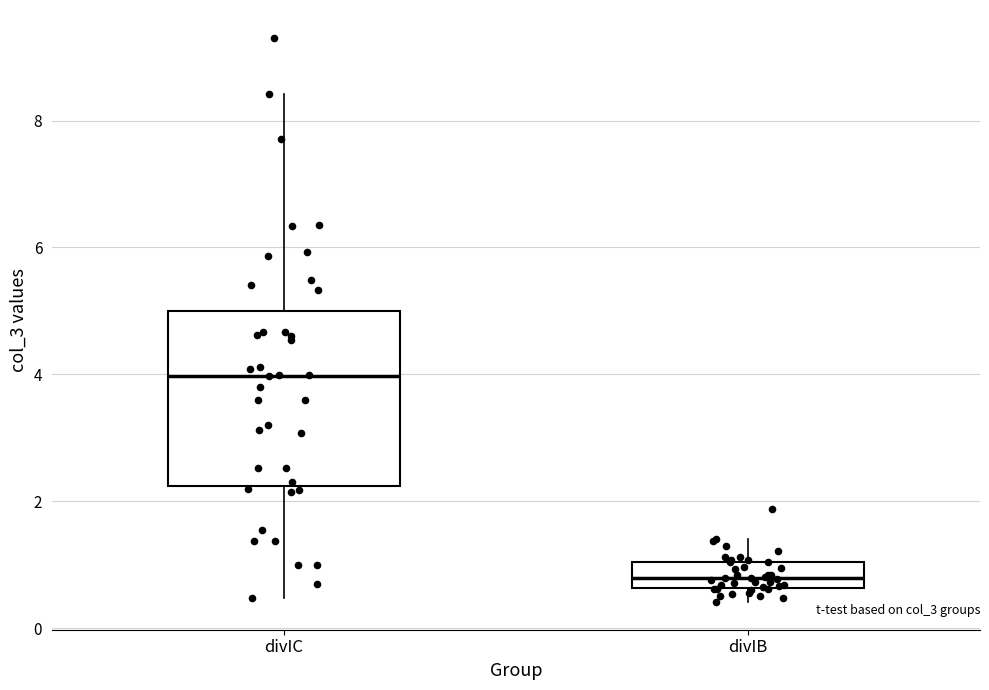

Which box is the tallest, from its lower edge to its upper edge?

divIC